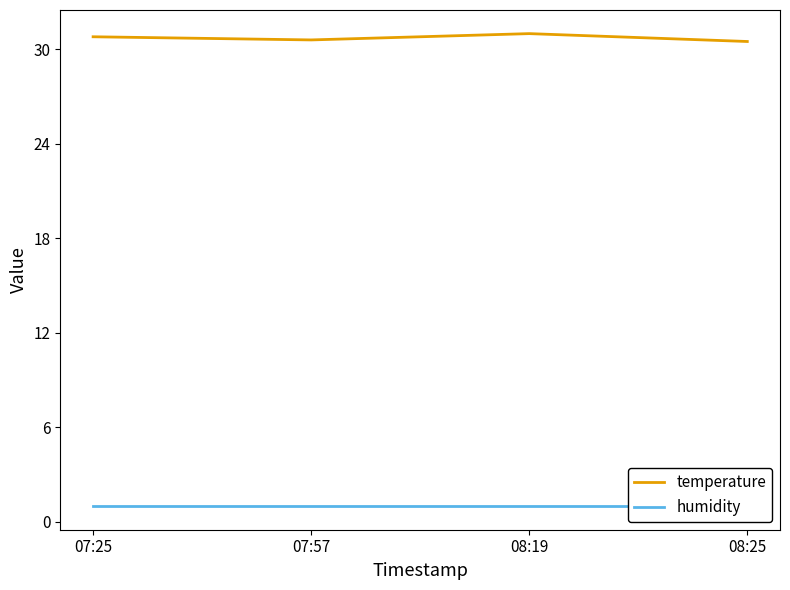

Reading left to right, transcribe all the data shown in this chart.

temperature: 07:25=30.8	07:57=30.6	08:19=31.0	08:25=30.5
humidity: 07:25=1.0	07:57=1.0	08:19=1.0	08:25=1.0